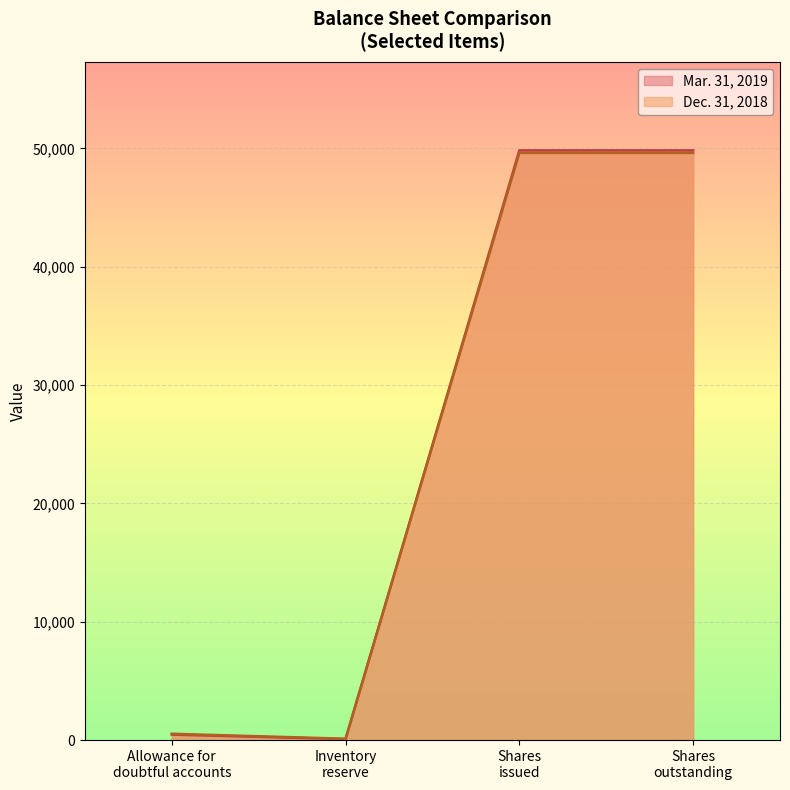

Rank the series by their maximum value, from lowest to highest.

Dec. 31, 2018, Mar. 31, 2019